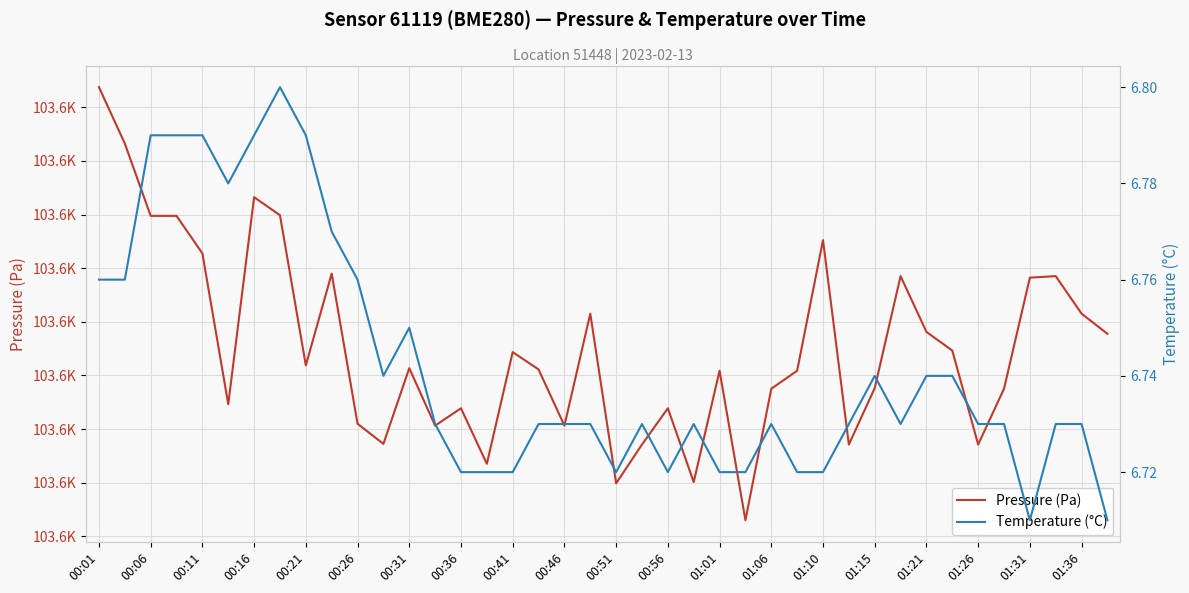

How many interior local peaks does the Temperature (°C) series have?

6